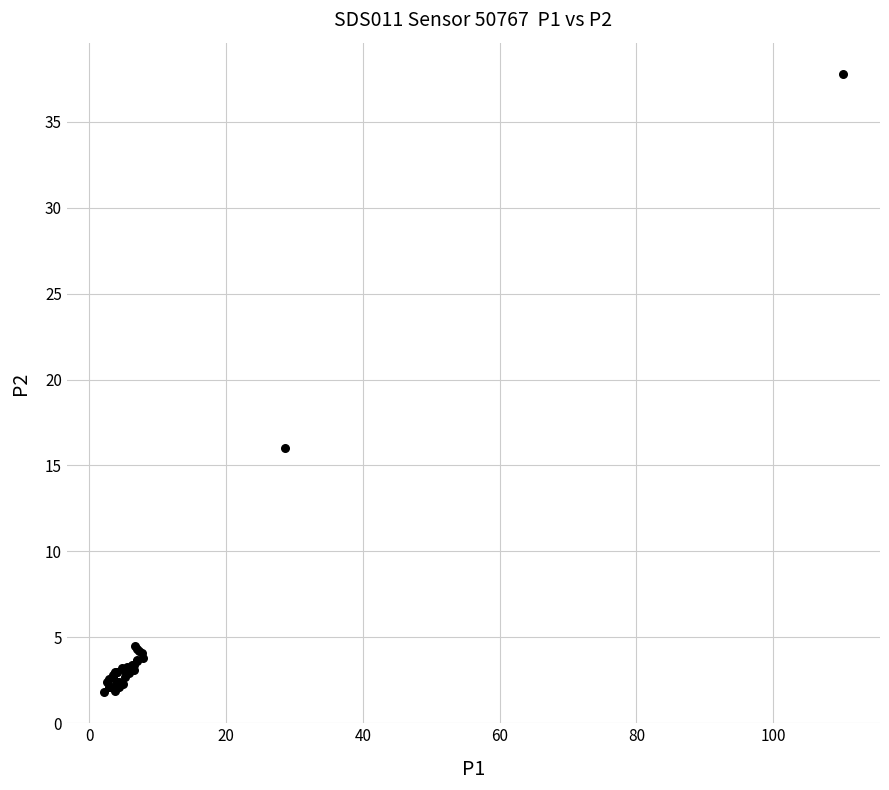

What Y value in the scatter plot is closest to 19?

16.0